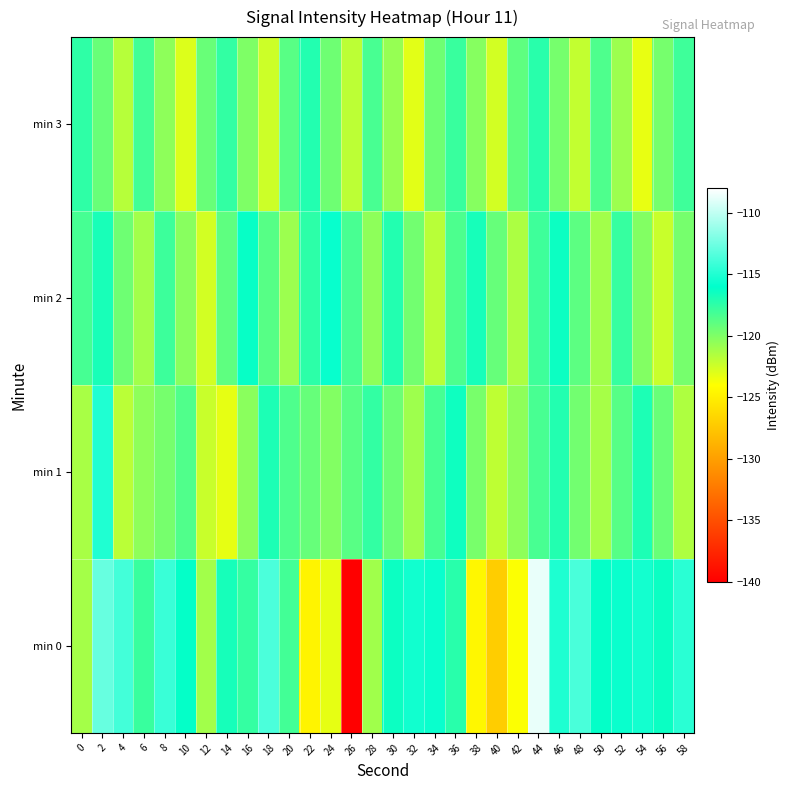

Reading left to right, transcribe all the data shown in this chart.

min 0: 0=-121.2	2=-112.8	4=-113.9	6=-117.8	8=-114.2	10=-116.2	12=-121.1	14=-116.7	16=-117.7	18=-113.7	20=-118.1	22=-124.7	24=-123.2	26=-140.2	28=-121.0	30=-116.4	32=-115.5	34=-115.7	36=-117.3	38=-124.4	40=-127.1	42=-123.9	44=-108.7	46=-115.1	48=-113.7	50=-116.2	52=-115.7	54=-115.4	56=-116.4	58=-114.7
min 1: 0=-121.3	2=-115.1	4=-121.8	6=-120.5	8=-119.7	10=-118.6	12=-122.3	14=-123.2	16=-120.4	18=-116.9	20=-118.5	22=-119.2	24=-120.1	26=-118.8	28=-117.6	30=-119.4	32=-121.0	34=-118.2	36=-116.5	38=-119.8	40=-122.0	42=-120.5	44=-118.3	46=-117.1	48=-119.6	50=-121.2	52=-118.7	54=-116.9	56=-119.3	58=-121.5
min 2: 0=-118.2	2=-116.8	4=-119.5	6=-121.1	8=-117.9	10=-120.3	12=-122.6	14=-119.0	16=-116.2	18=-118.7	20=-120.9	22=-117.4	24=-115.8	26=-118.3	28=-120.5	30=-117.1	32=-119.6	34=-121.8	36=-118.4	38=-116.7	40=-119.2	42=-121.4	44=-118.0	46=-116.4	48=-118.9	50=-121.1	52=-117.7	54=-120.1	56=-122.3	58=-119.7
min 3: 0=-117.5	2=-119.3	4=-121.7	6=-118.1	8=-120.5	10=-122.9	12=-119.3	14=-117.6	16=-120.0	18=-122.4	20=-118.8	22=-117.1	24=-119.5	26=-121.9	28=-118.3	30=-120.7	32=-123.1	34=-119.5	36=-117.8	38=-120.2	40=-122.6	42=-119.0	44=-117.3	46=-119.7	48=-122.1	50=-118.5	52=-120.9	54=-123.3	56=-119.7	58=-118.0